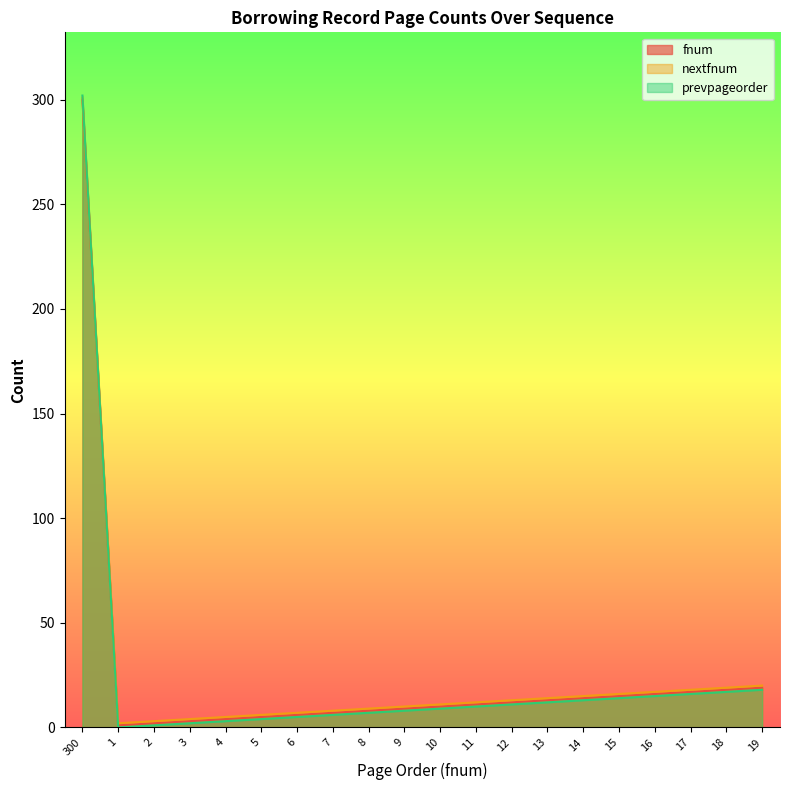

What is the maximum value for nextfnum?

301